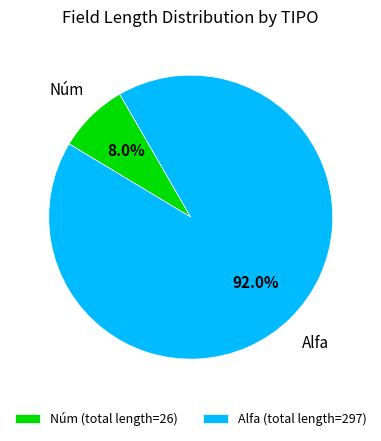

What portion of the pie excludes Núm (total length=26)?

92.0%